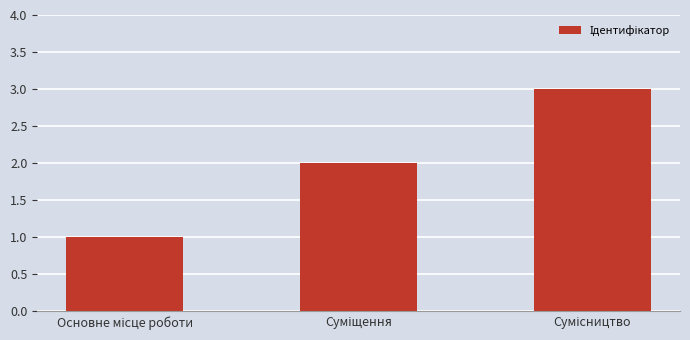

What is the sum of all values?

6